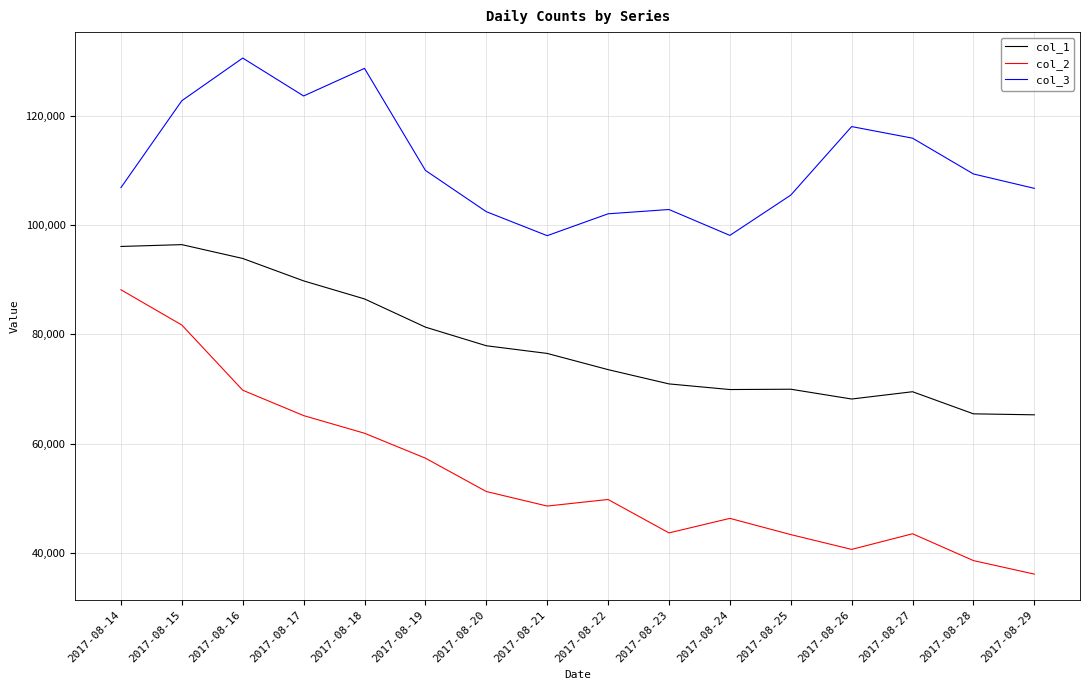

True or false: col_3 has more than 1 points higher than both neighbors.

True